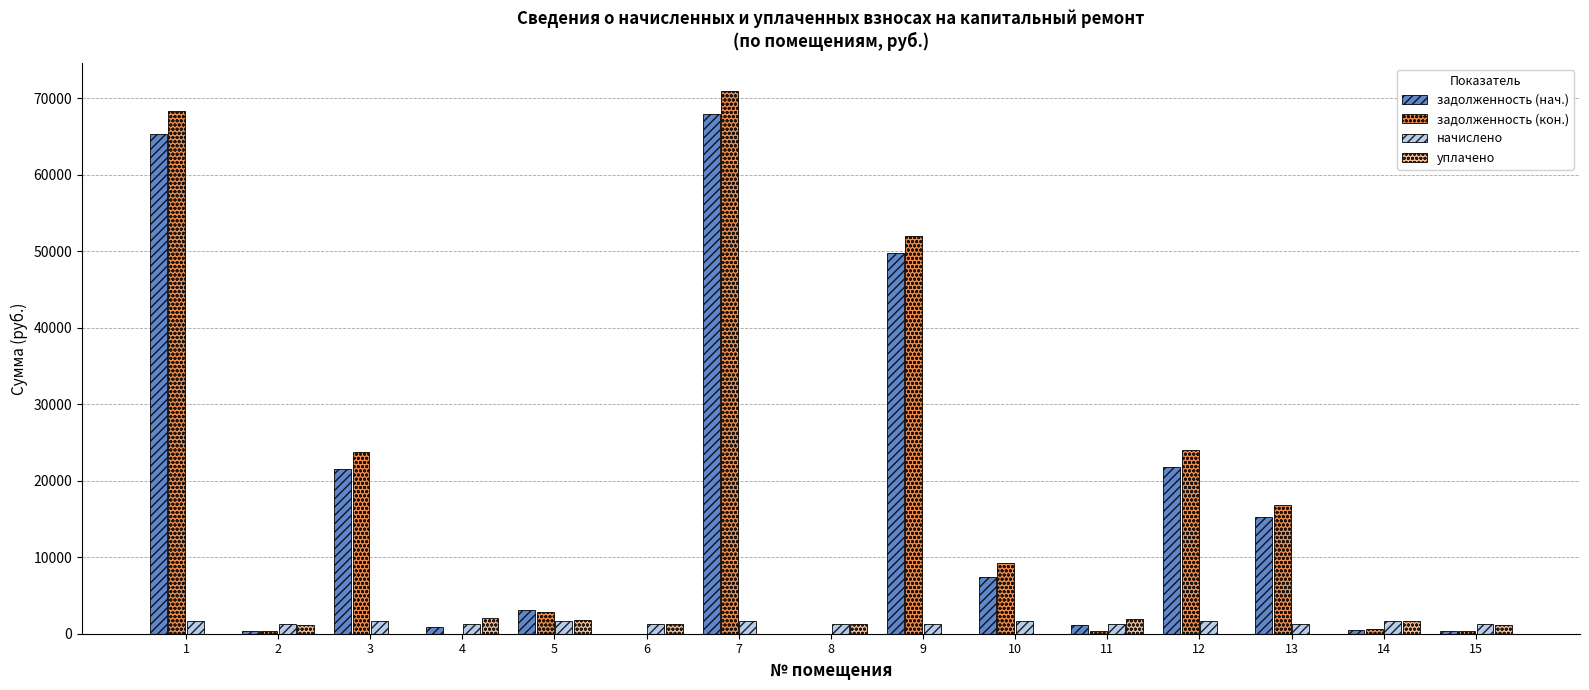

The value of задолженность (кон.) at 3 is 23765.7. True or false?

True